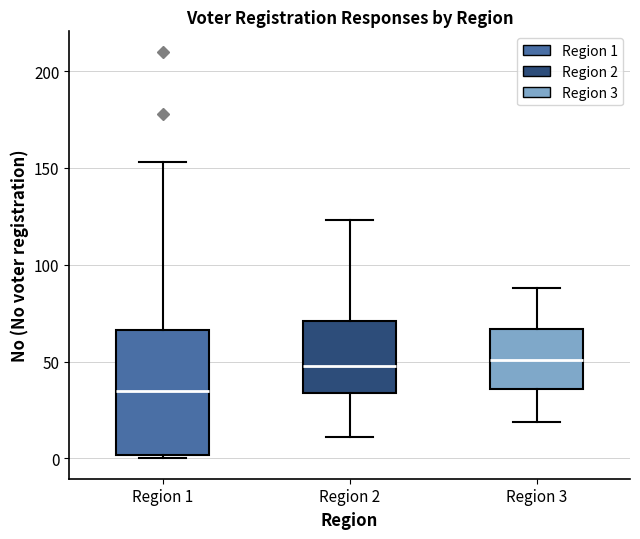

Reading left to right, transcribe this box plot: for each box, give where its median line is, the range the box spans, and where its two whiskers end, as read against the y-axis. The values are not printed on the chart, so give them approximately, as read against the axis.

Region 1: median 35, box 0 to 65, whiskers 0 (just below the box's lower edge) to 155
Region 2: median 50, box 35 to 70, whiskers 10 to 125
Region 3: median 50, box 35 to 65, whiskers 20 to 90